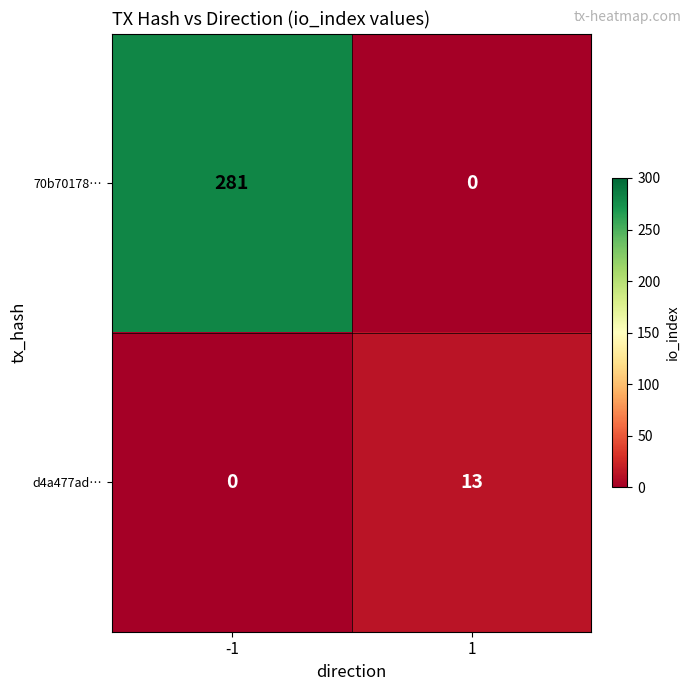

Between -1 and 1, which series saw the biggest shift?

70b70178…